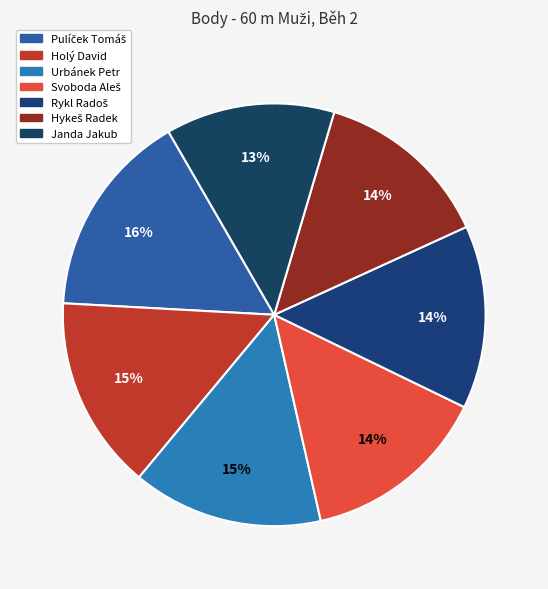

What is the change in value from Urbánek Petr to Svoboda Aleš?

-17